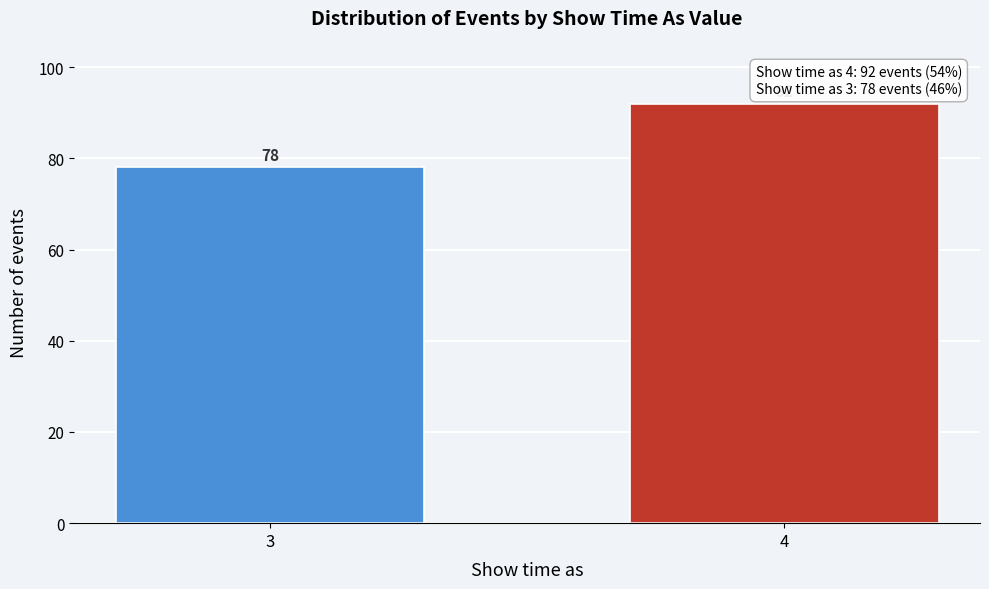

Reading left to right, extract all data points from this chart.

78	92